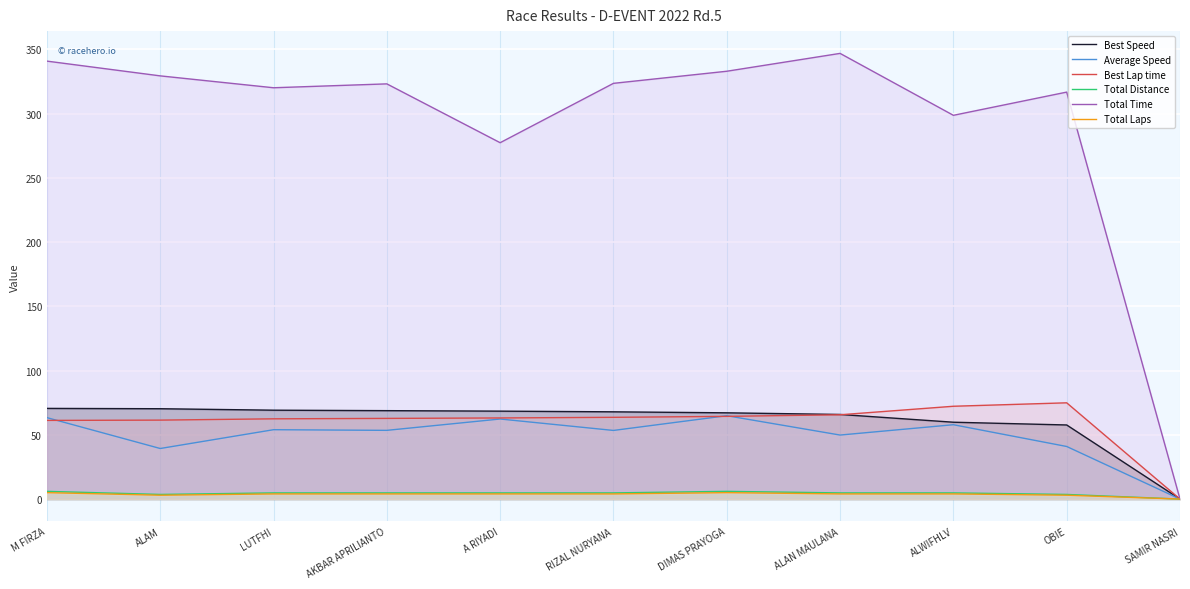

How many lines are shown in the chart?

6